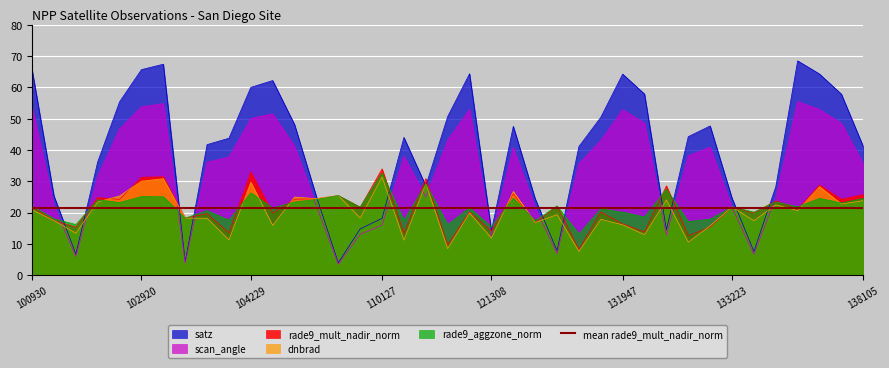

After their last crossing, which series has the higher values: dnbrad or rade9_mult_nadir_norm?

rade9_mult_nadir_norm